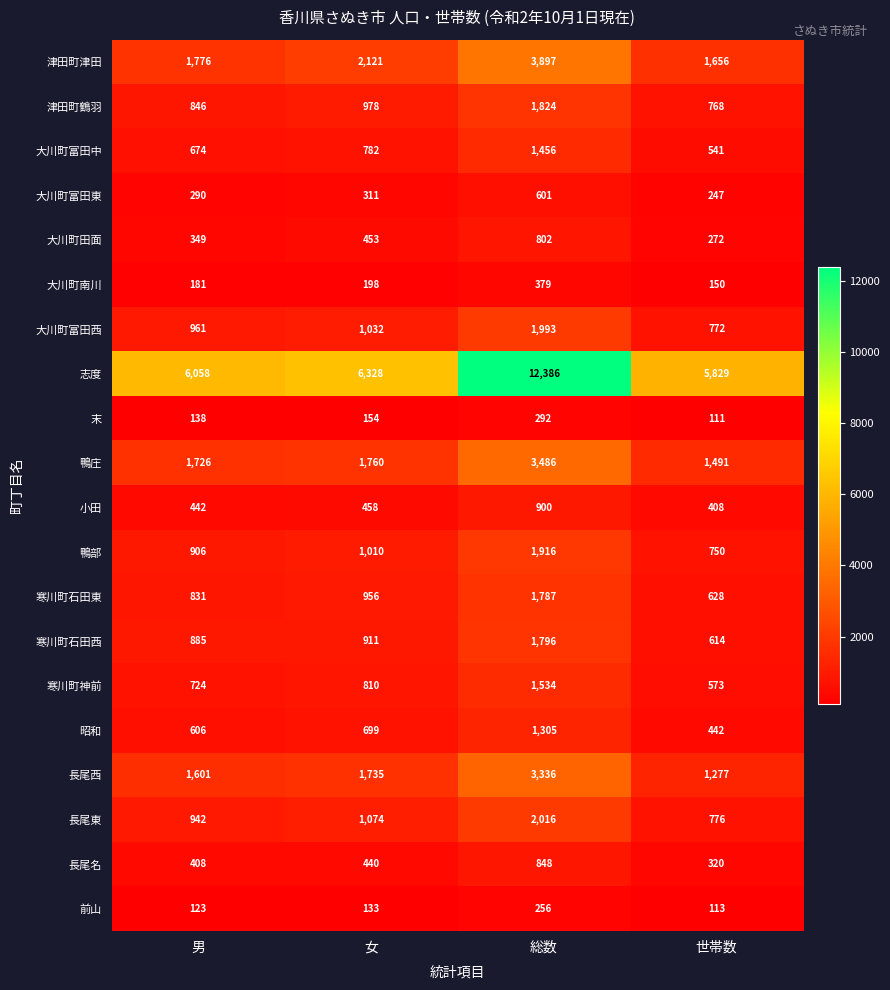

Which series has the widest spread of values?

志度